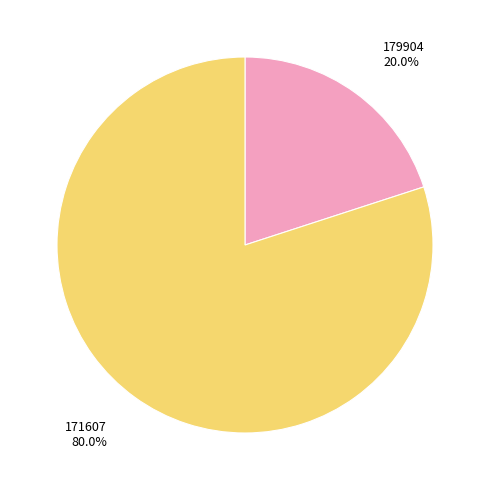

Does any single category account for the majority?

Yes